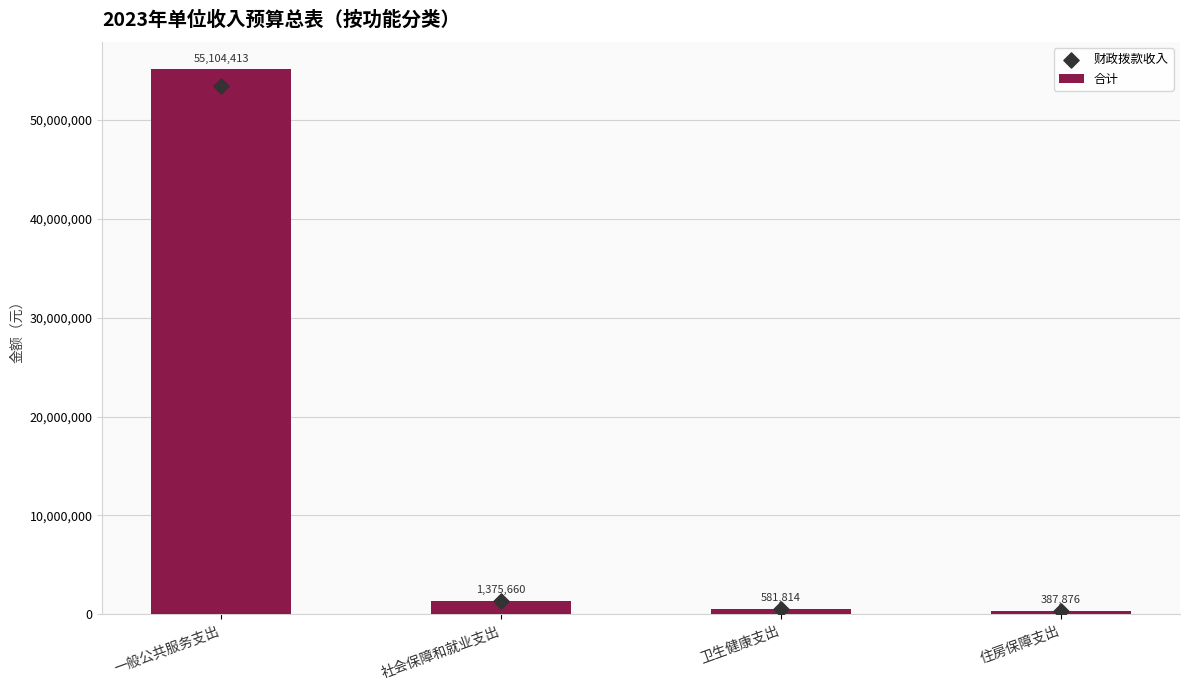

What is the total value across all series at 卫生健康支出?

1146173.2